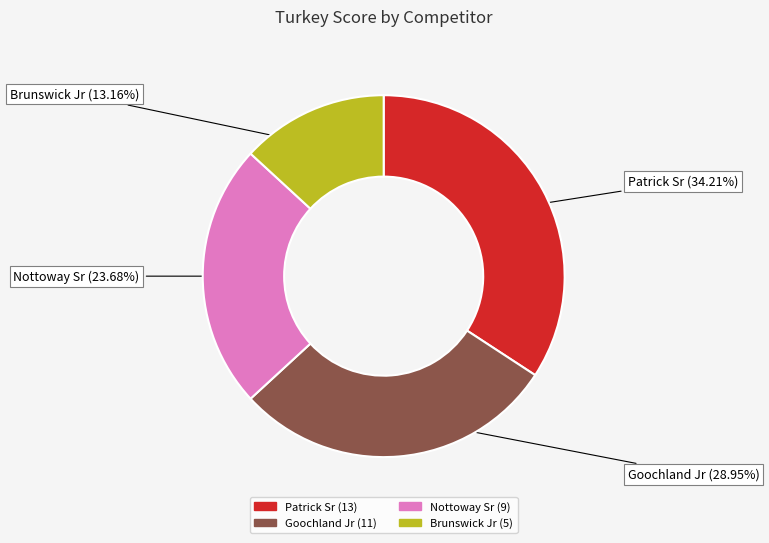

Rank the categories by value from highest to lowest.

Patrick Sr, Goochland Jr, Nottoway Sr, Brunswick Jr